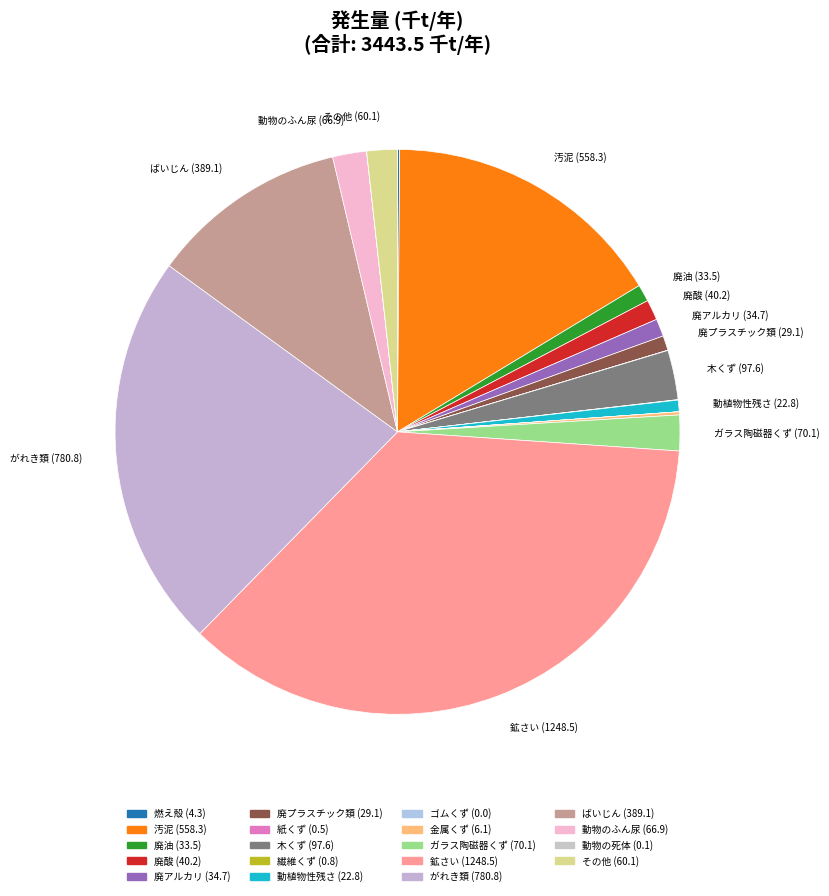

What percentage is the 動植物性残さ slice, to the nearest percent?

1%